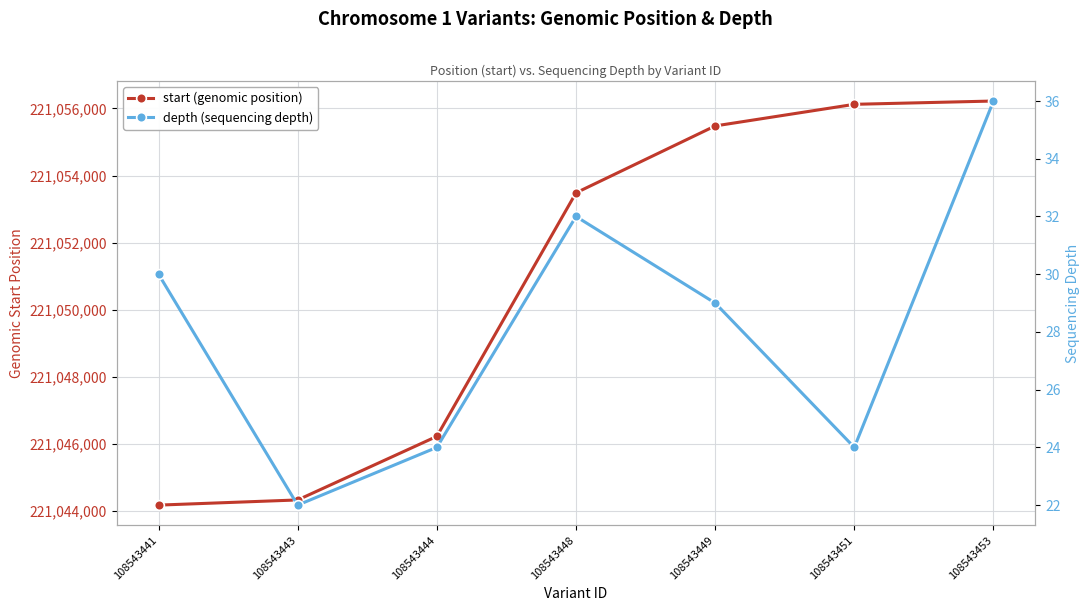

At which category is the sum across all series the highest?

108543453